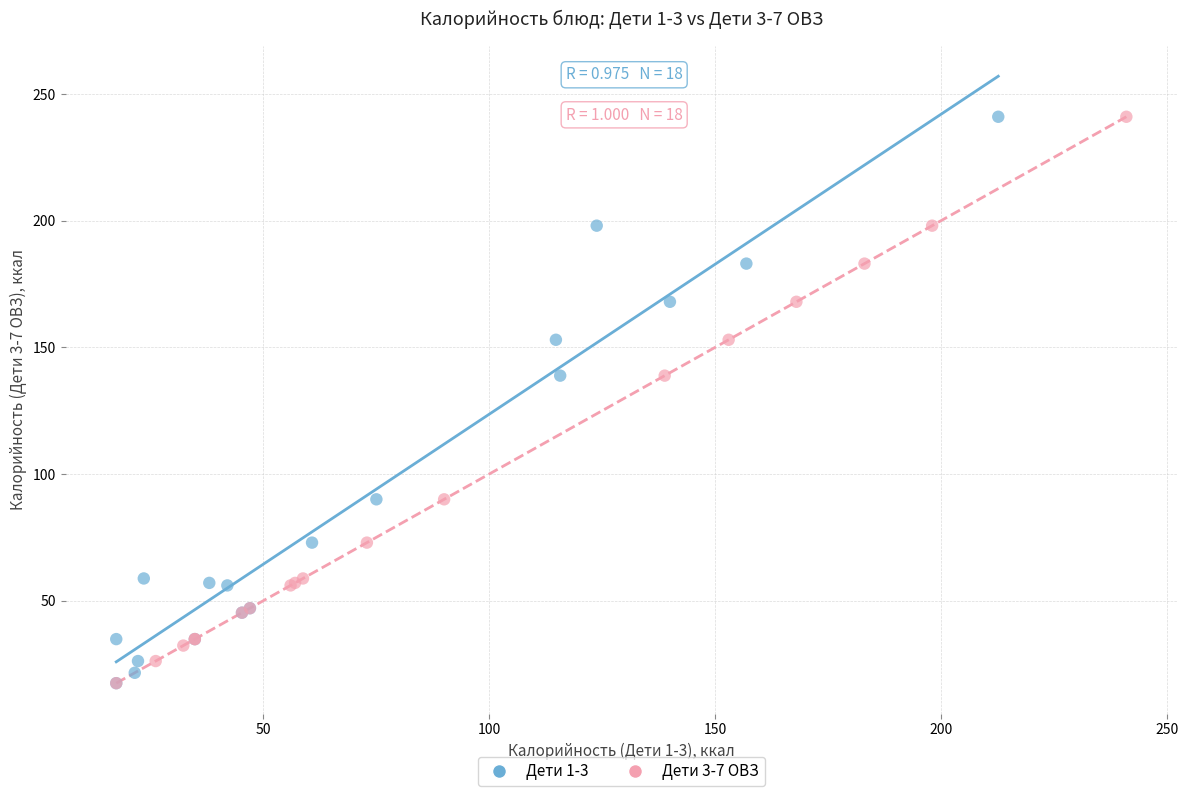

What are all the series names shown in the legend?

Дети 1-3, Дети 3-7 ОВЗ